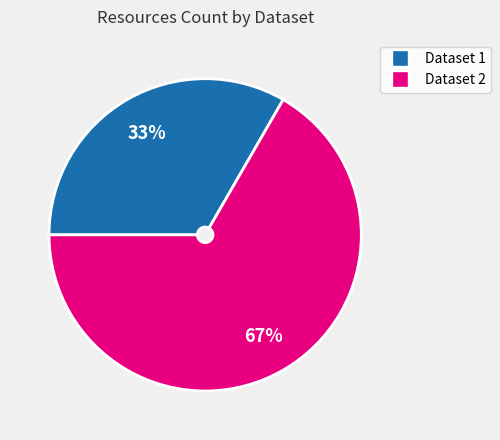

Between Dataset 1 and Dataset 2, which is larger?

Dataset 2